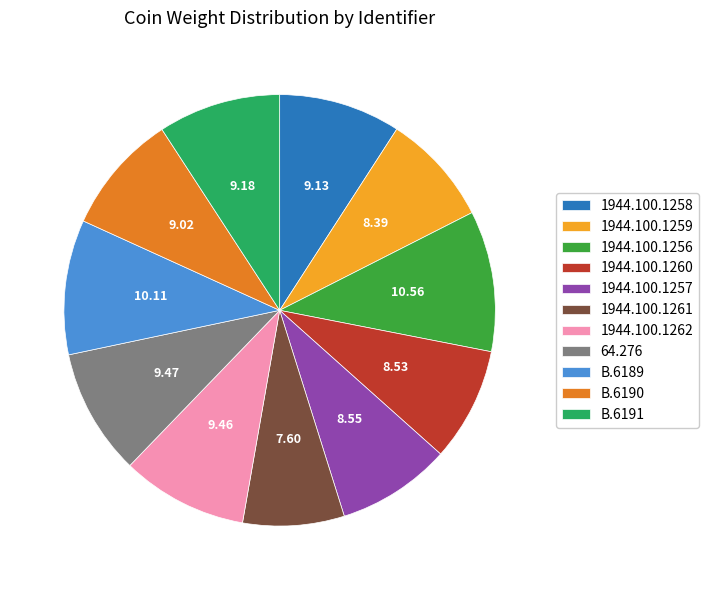

How many slices are in this pie chart?

11